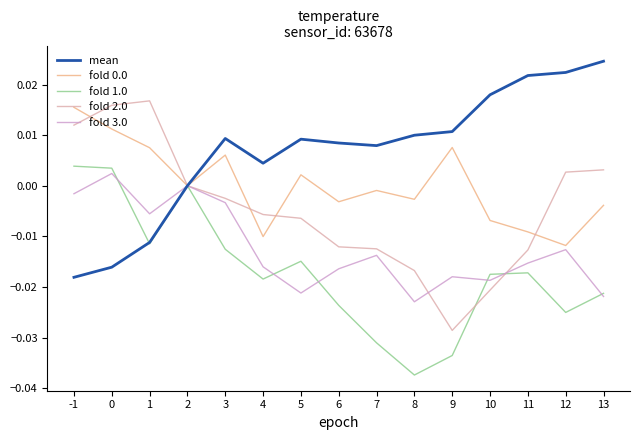

Which series has the largest total across all categories?

mean